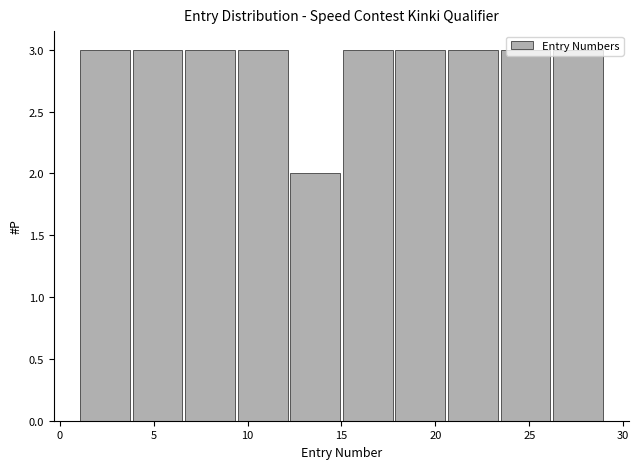

What is the height of the bar covering 20.6 to 23.4 on the x-axis? Neither the bar edges nor the heights are printed on the chart, so give them approximately, as read against the axes.

3